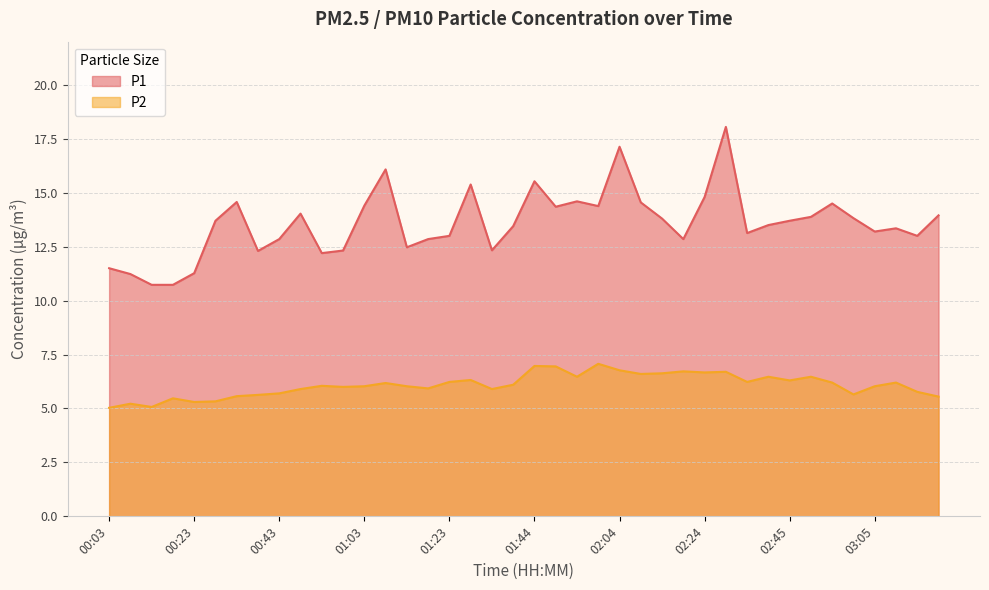

Where is P2 nearest to the value 6?

00:58